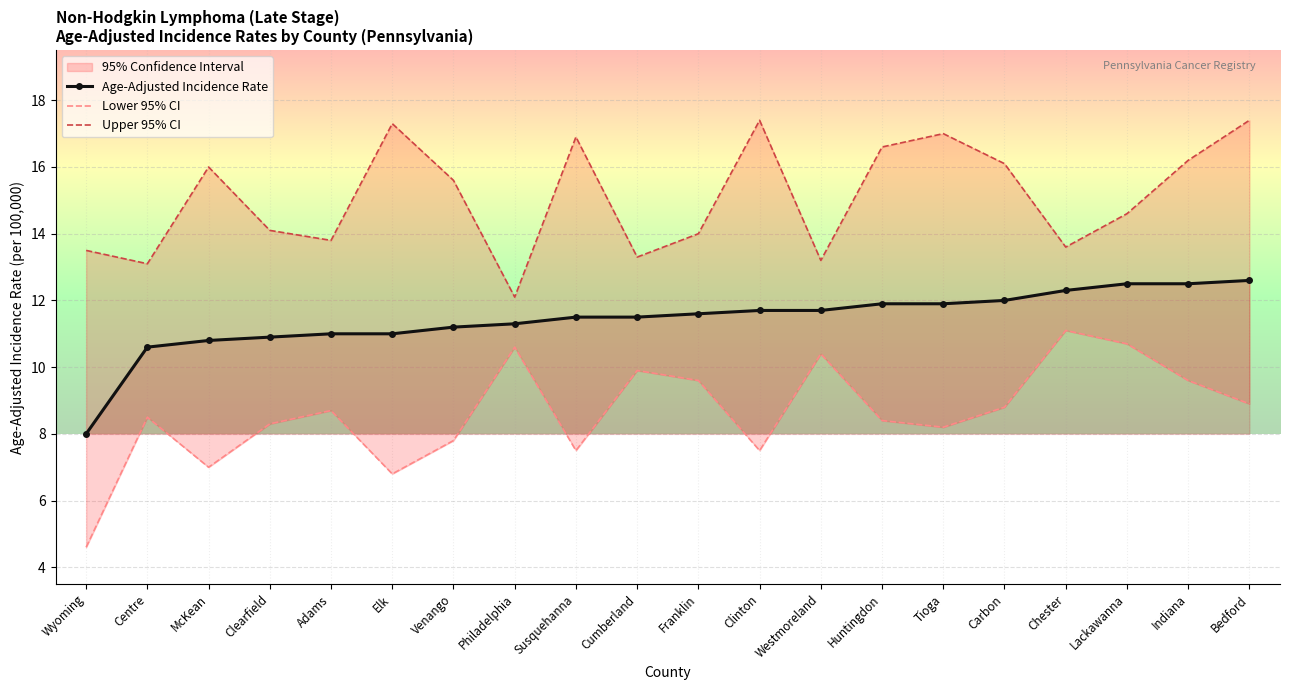

True or false: Upper 95% CI has a value of 7.6 at Clearfield.

False